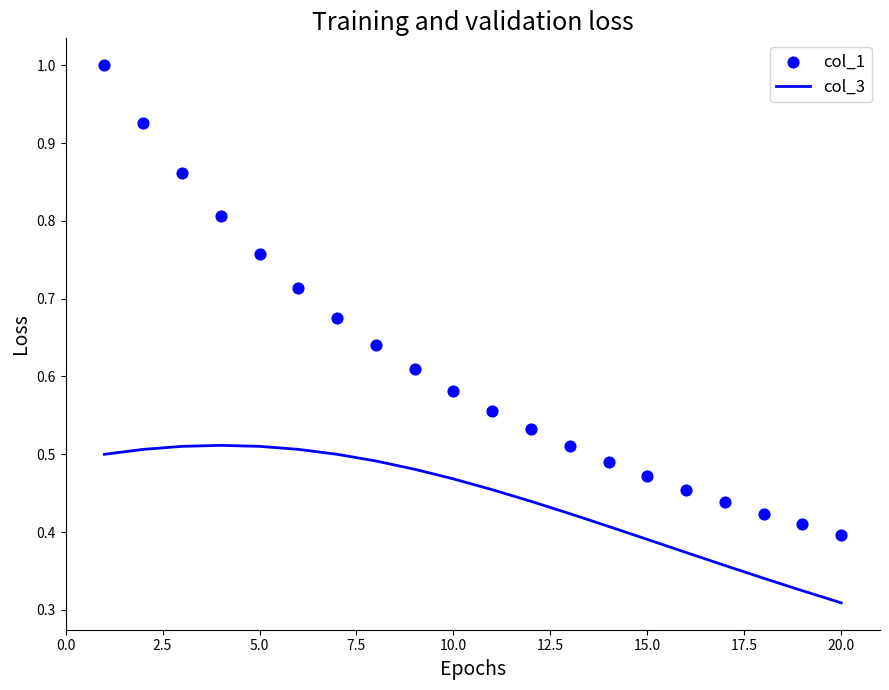

Which series contains the lowest Y value?

col_3